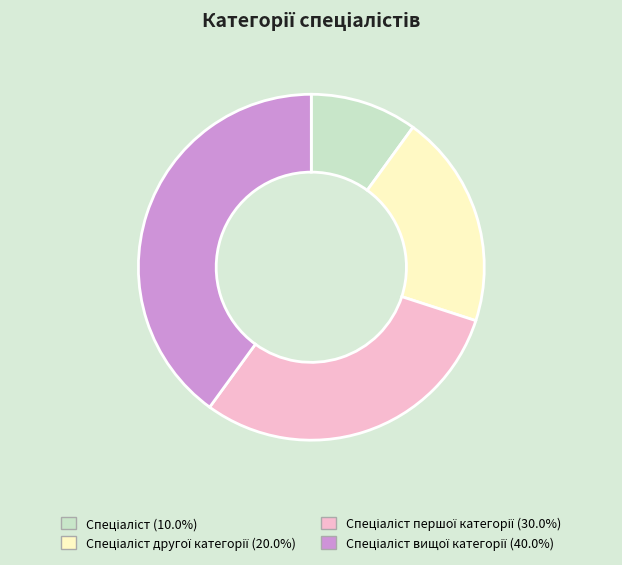

Count the number of slices in the pie.

4